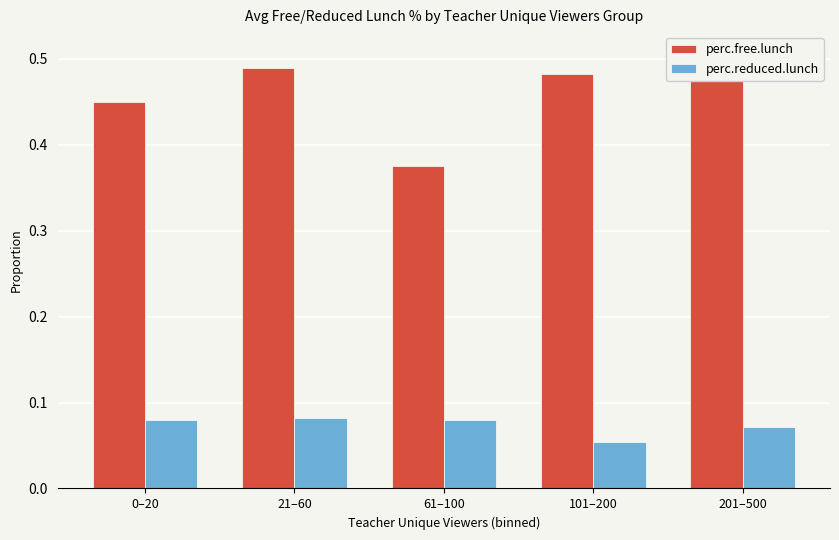

The value of perc.reduced.lunch at 101–200 is 0.1. True or false?

True